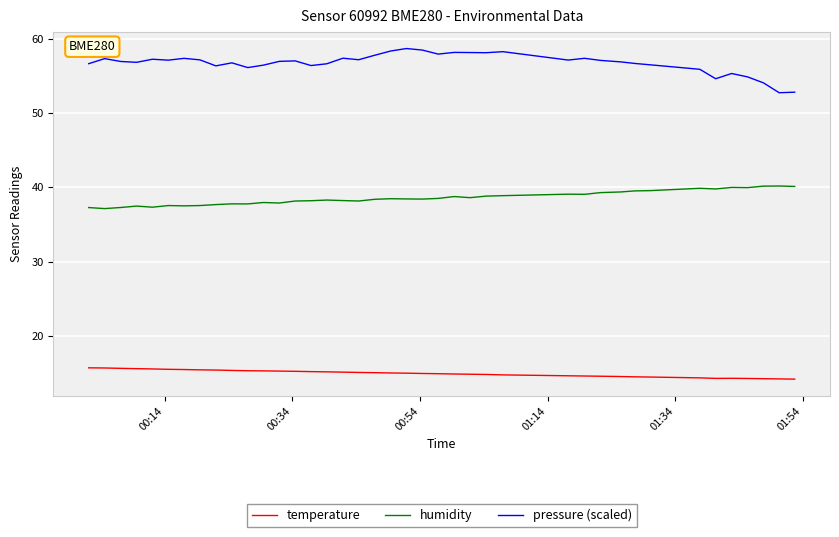

Which series has the largest total across all categories?

pressure (scaled)